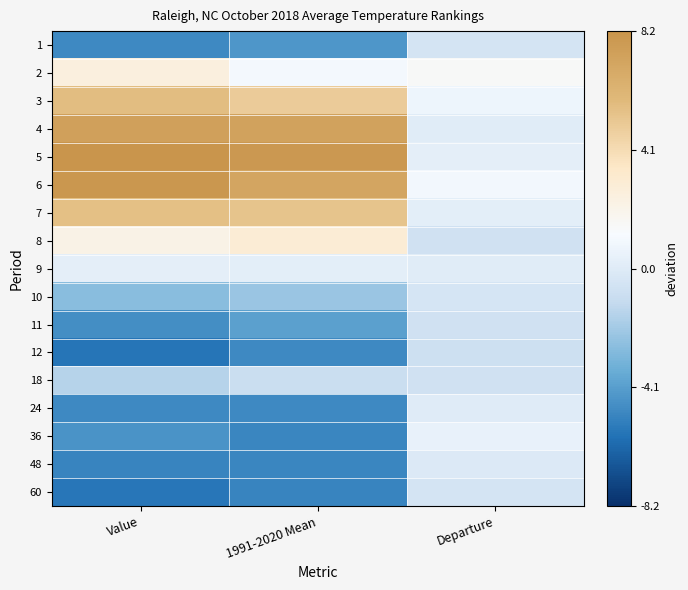

At how many categories does at least one series exceed 0?

3